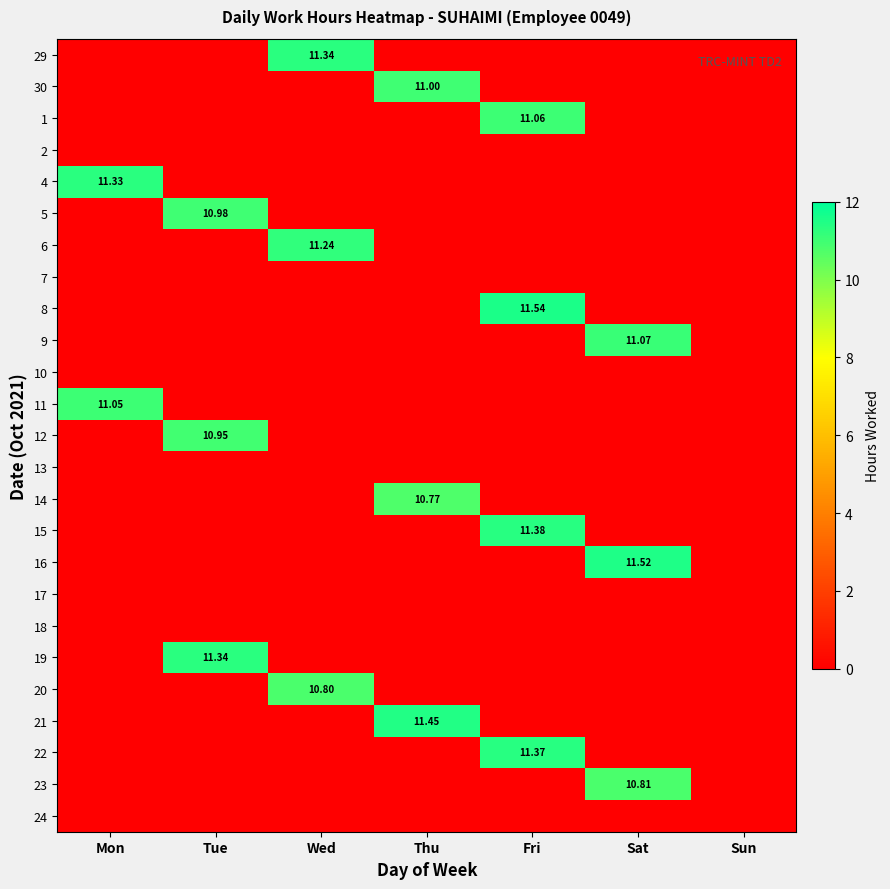

True or false: 4 has a value of 11.3 at Mon.

True